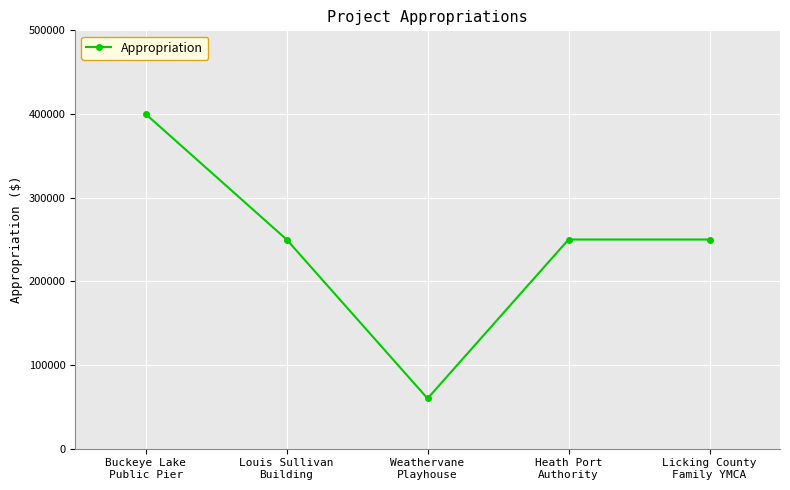

Reading left to right, list all the values displayed in this chart.

Buckeye Lake
Public Pier=400000	Louis Sullivan
Building=250000	Weathervane
Playhouse=60000	Heath Port
Authority=250000	Licking County
Family YMCA=250000